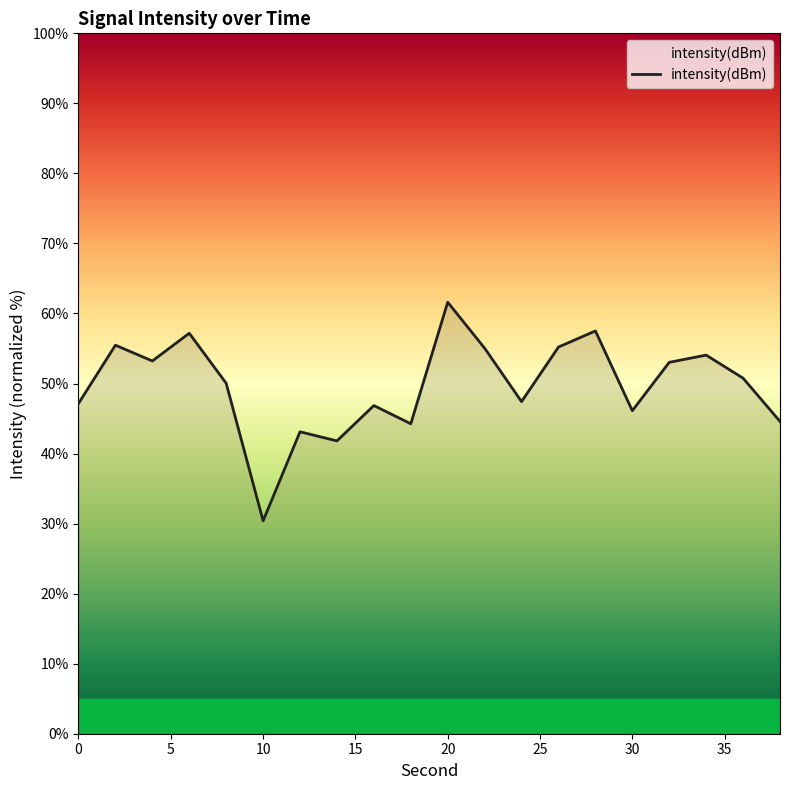

What is the maximum value shown in the chart?

61.6